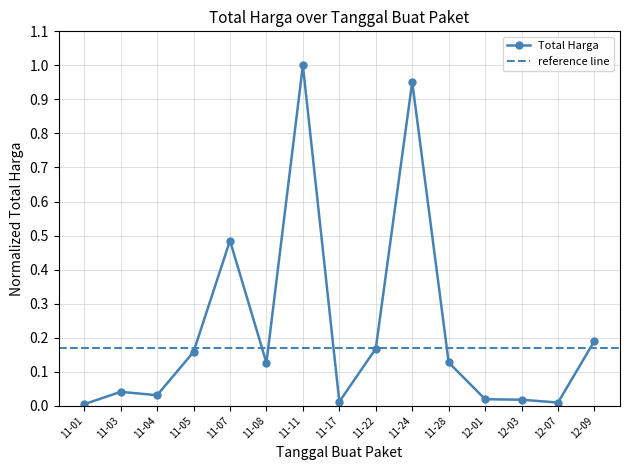

Is this an area chart (filled region under the line)?

No